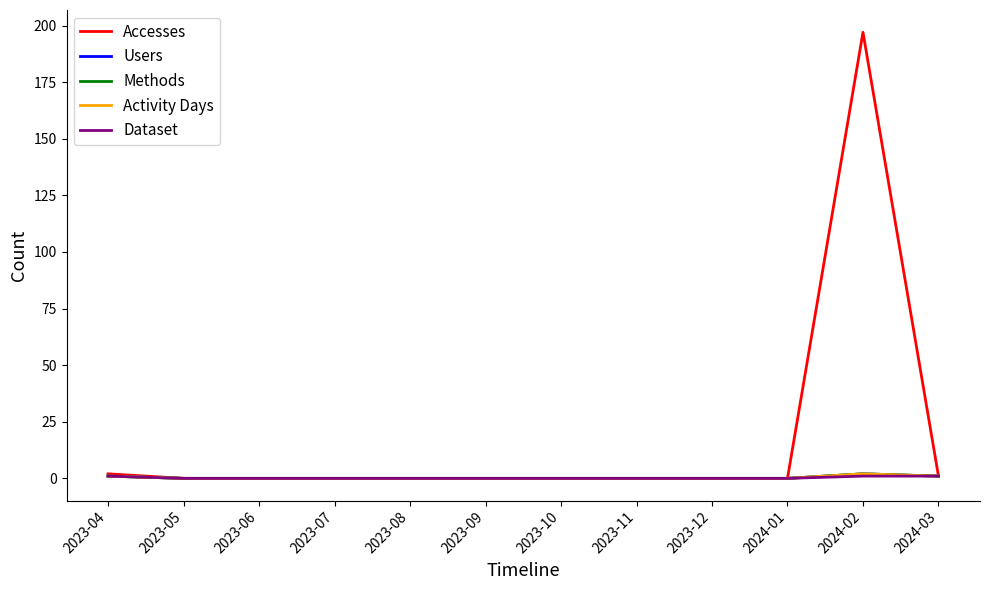

Reading right to left, list all the values displayed in this chart.

Accesses: 2024-03=1	2024-02=197	2024-01=0	2023-12=0	2023-11=0	2023-10=0	2023-09=0	2023-08=0	2023-07=0	2023-06=0	2023-05=0	2023-04=2
Users: 2024-03=1	2024-02=2	2024-01=0	2023-12=0	2023-11=0	2023-10=0	2023-09=0	2023-08=0	2023-07=0	2023-06=0	2023-05=0	2023-04=1
Methods: 2024-03=1	2024-02=2	2024-01=0	2023-12=0	2023-11=0	2023-10=0	2023-09=0	2023-08=0	2023-07=0	2023-06=0	2023-05=0	2023-04=1
Activity Days: 2024-03=1	2024-02=2	2024-01=0	2023-12=0	2023-11=0	2023-10=0	2023-09=0	2023-08=0	2023-07=0	2023-06=0	2023-05=0	2023-04=1
Dataset: 2024-03=1	2024-02=1	2024-01=0	2023-12=0	2023-11=0	2023-10=0	2023-09=0	2023-08=0	2023-07=0	2023-06=0	2023-05=0	2023-04=1